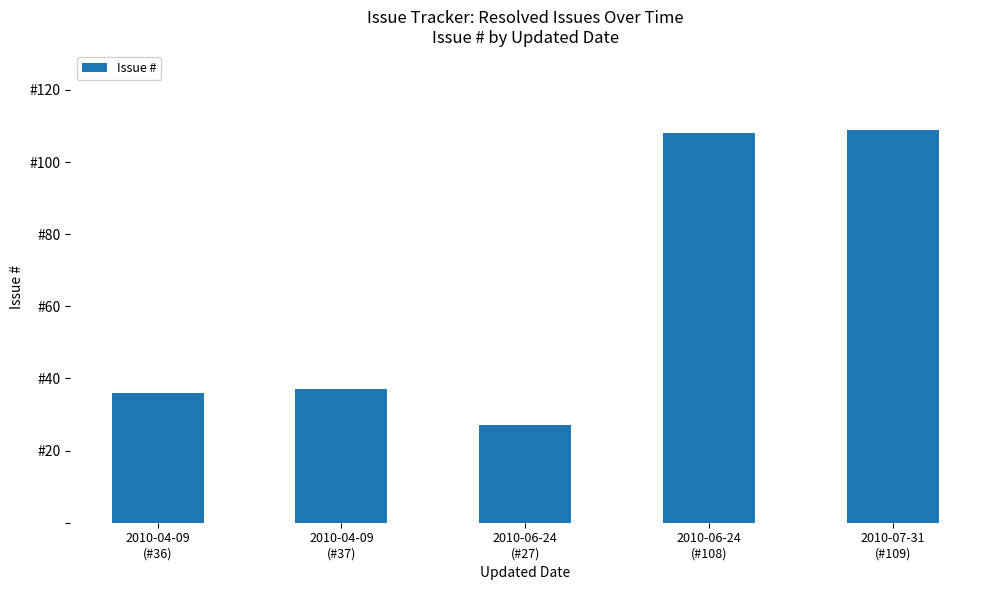

What is the sum of all values?

317